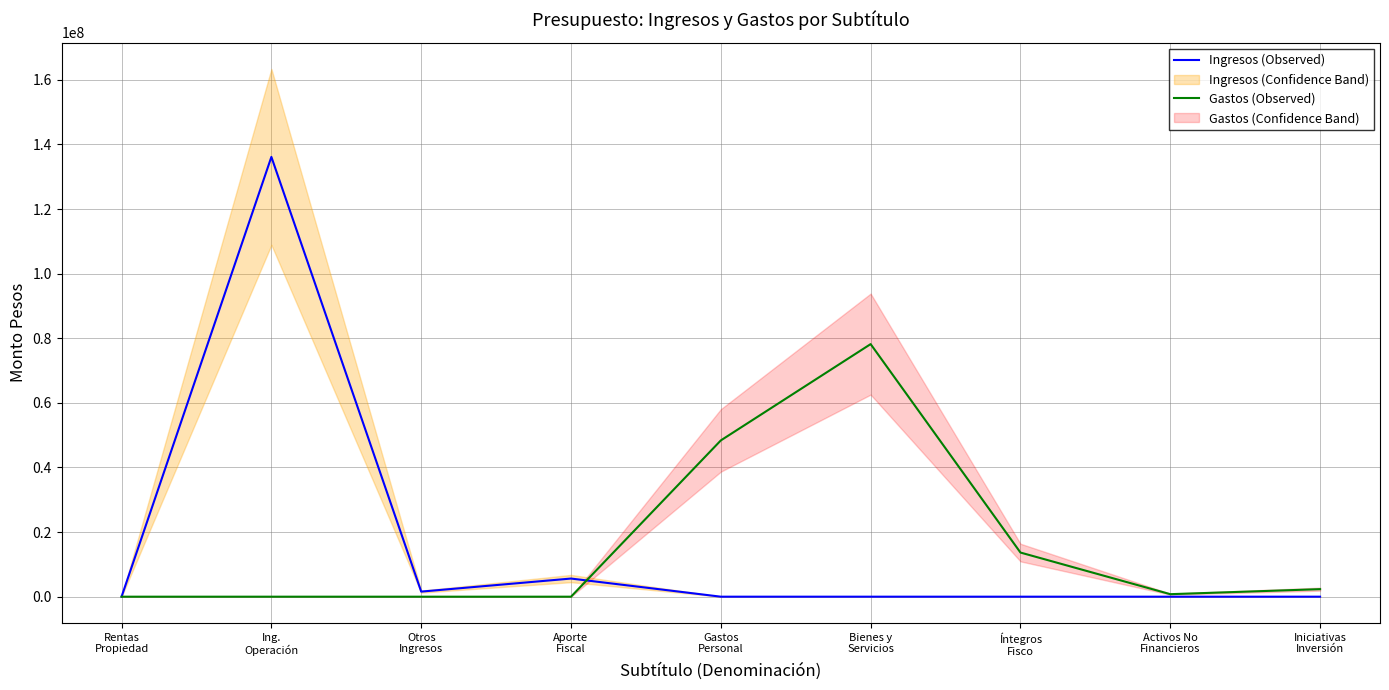

Reading left to right, list all the values displayed in this chart.

Ingresos (Observed): Rentas
Propiedad=18024	Ing.
Operación=136142171	Otros
Ingresos=1572782	Aporte
Fiscal=5615320	Gastos
Personal=0	Bienes y
Servicios=0	Íntegros
Fisco=0	Activos No
Financieros=0	Iniciativas
Inversión=0
Gastos (Observed): Rentas
Propiedad=0	Ing.
Operación=0	Otros
Ingresos=0	Aporte
Fiscal=0	Gastos
Personal=48378682	Bienes y
Servicios=78193927	Íntegros
Fisco=13664083	Activos No
Financieros=778702	Iniciativas
Inversión=2332903